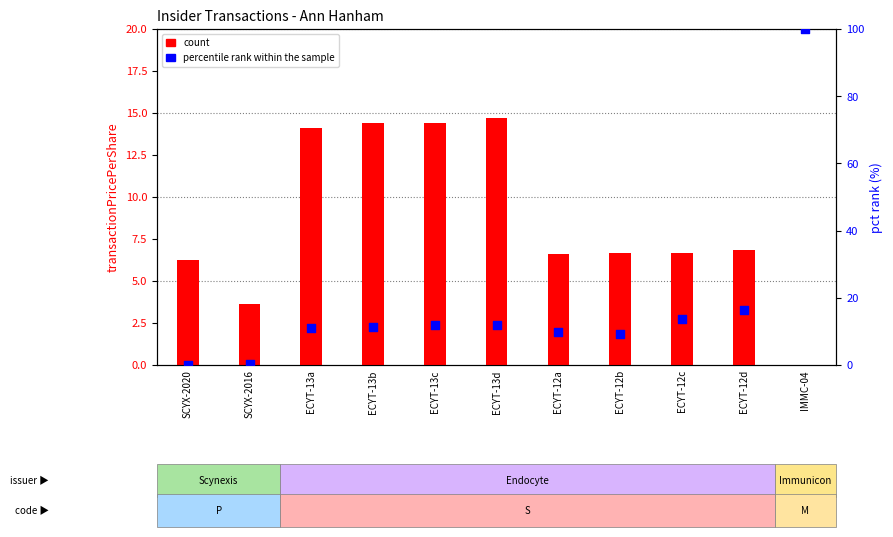

What is the total value across all series at ECYT-13c?

26.2